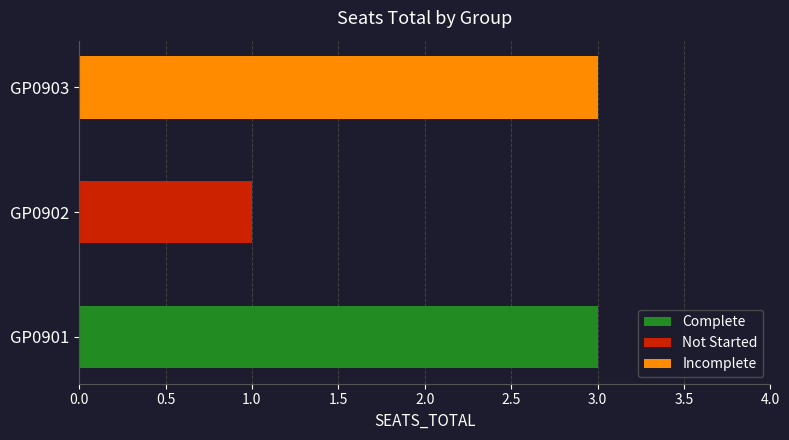

What is the ratio of the value at GP0903 to the value at GP0901?

1.0